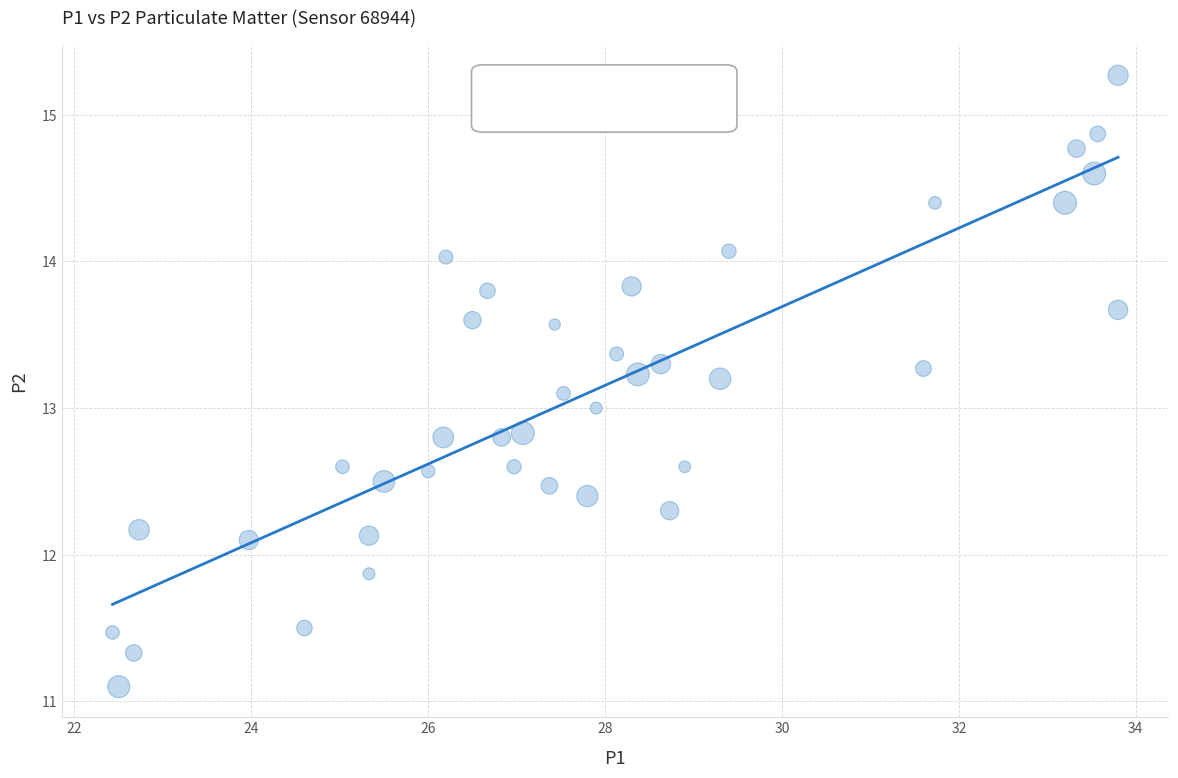

What is the range of X values (max minus min)?

11.4